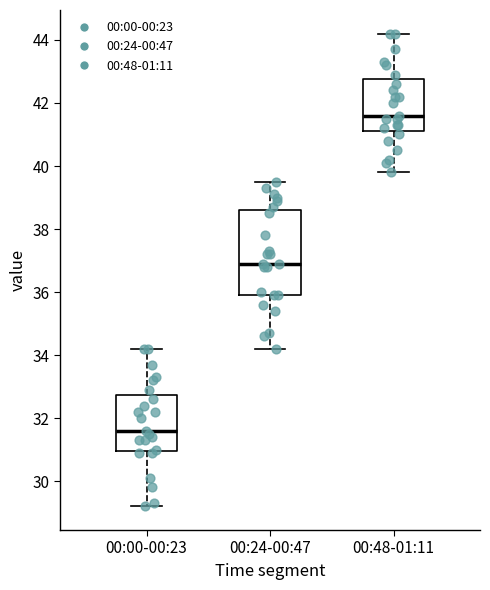

Which box has the highest median line?

00:48-01:11